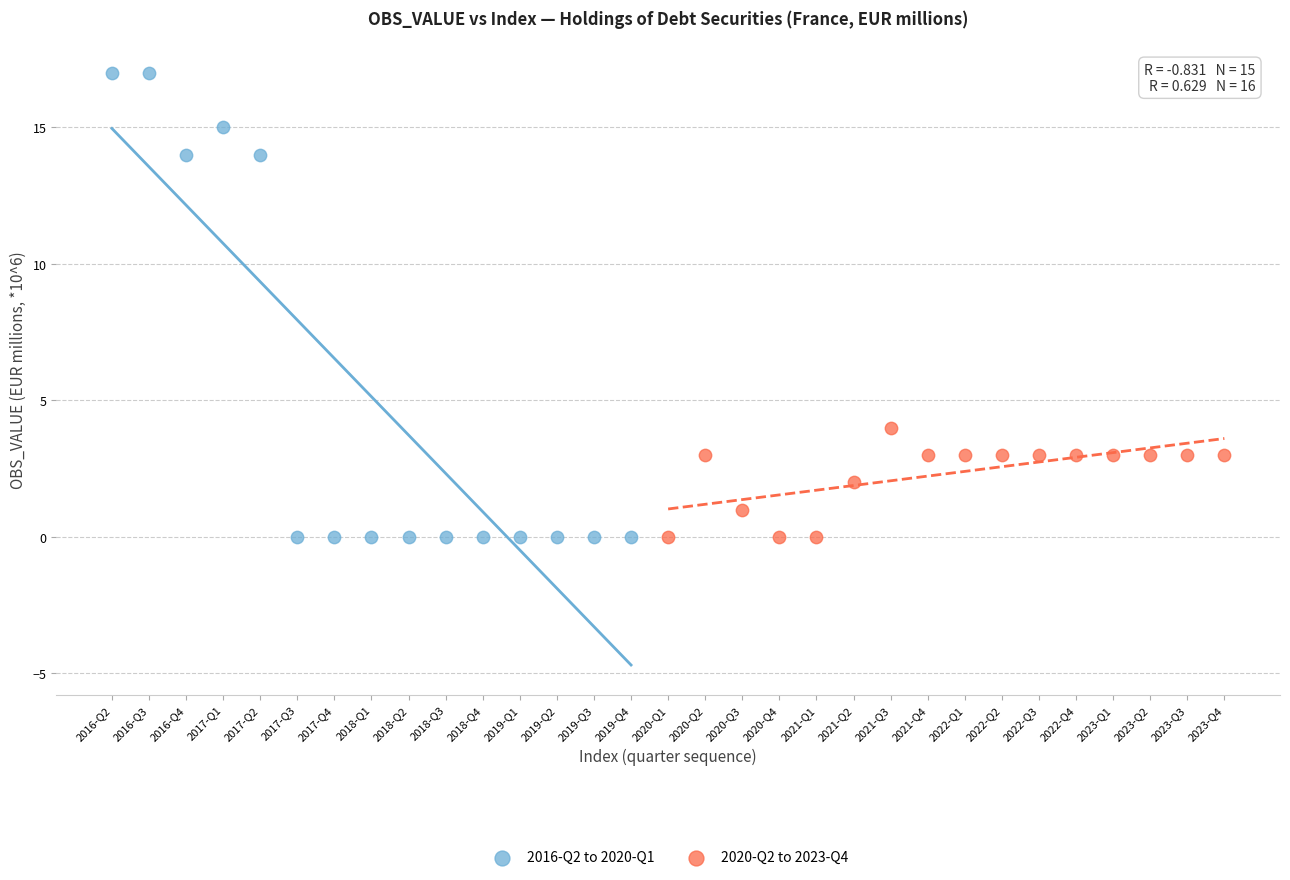

Which series has the largest Y range (max minus min)?

2016-Q2 to 2020-Q1